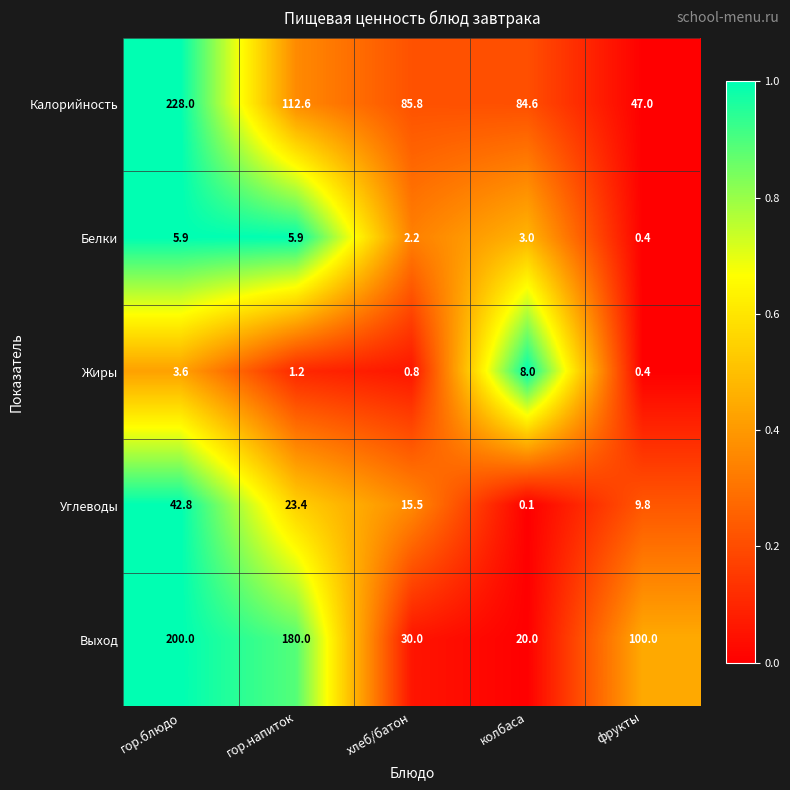

Read the Белки value at колбаса.

3.0